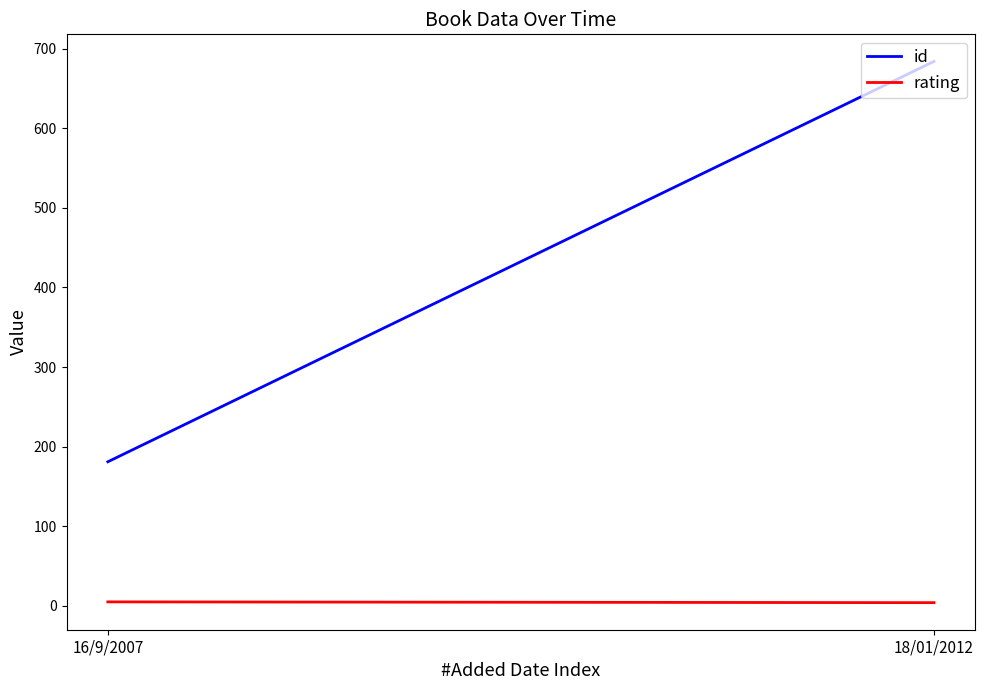

Which category has the highest value across all series?

18/01/2012